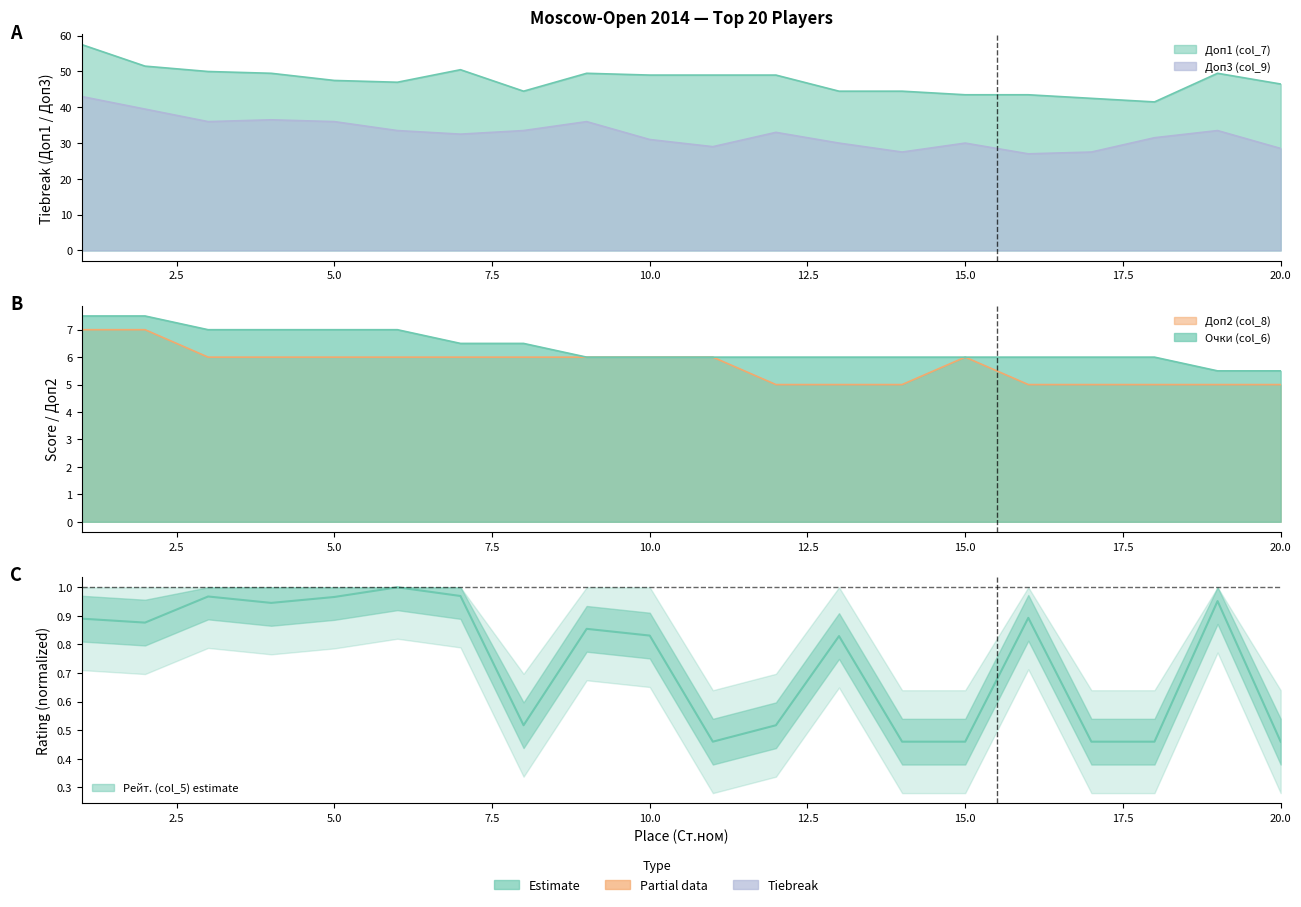

How many lines are shown in the chart?

5